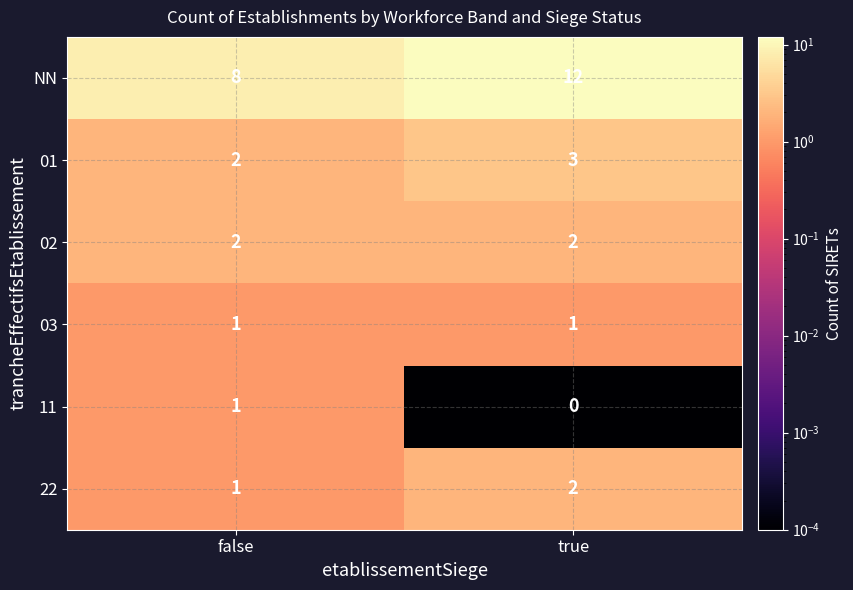

What is the total value across all series at false?

15